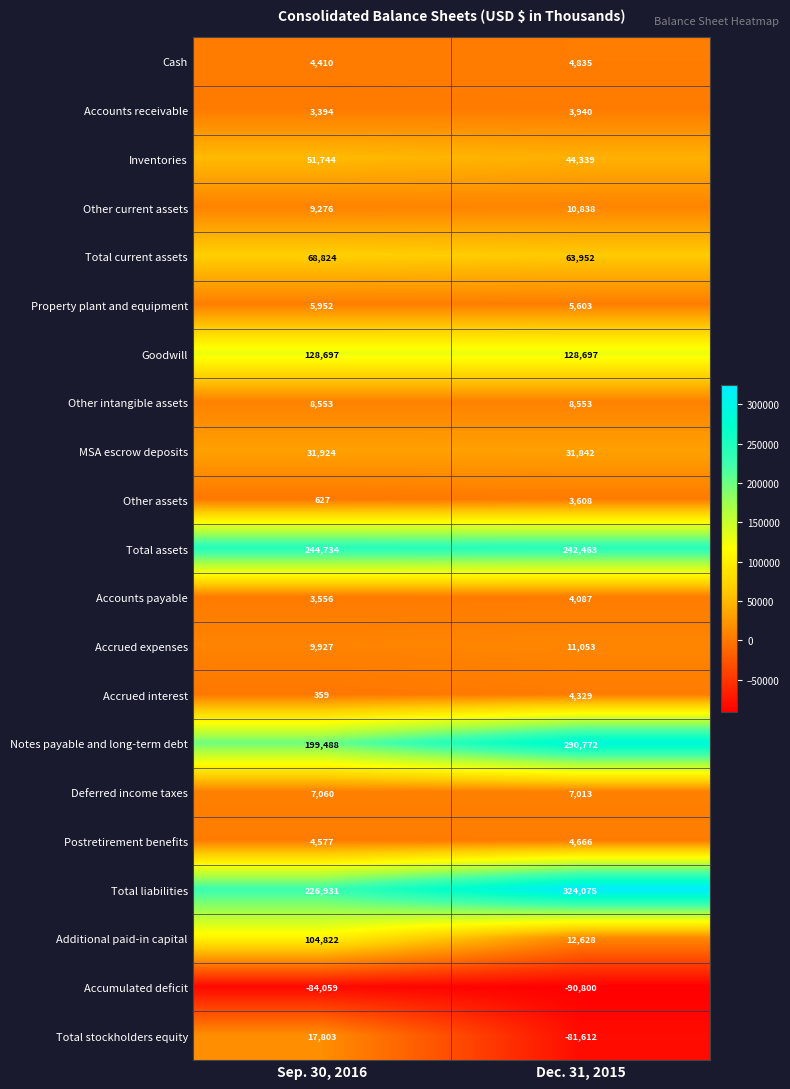

The Accrued interest series shows 217 at Sep. 30, 2016. True or false?

False